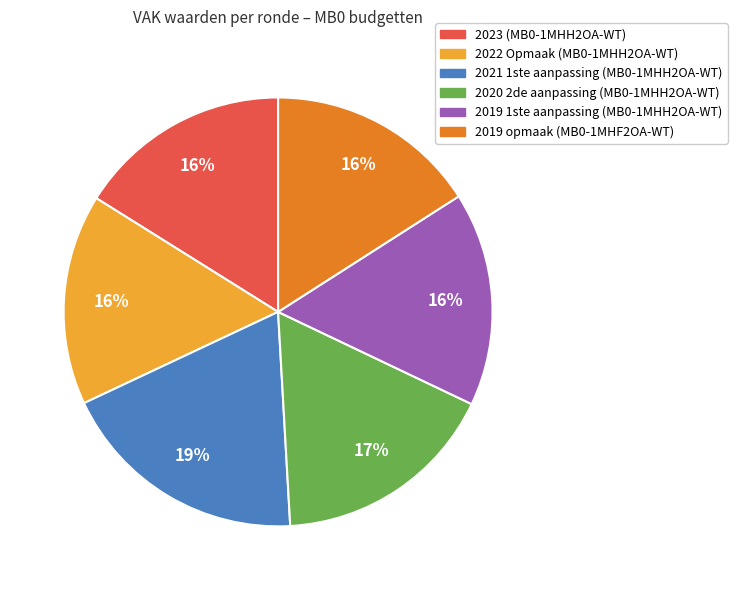

The 2023 (MB0-1MHH2OA-WT) slice represents 16% of the pie. True or false?

True